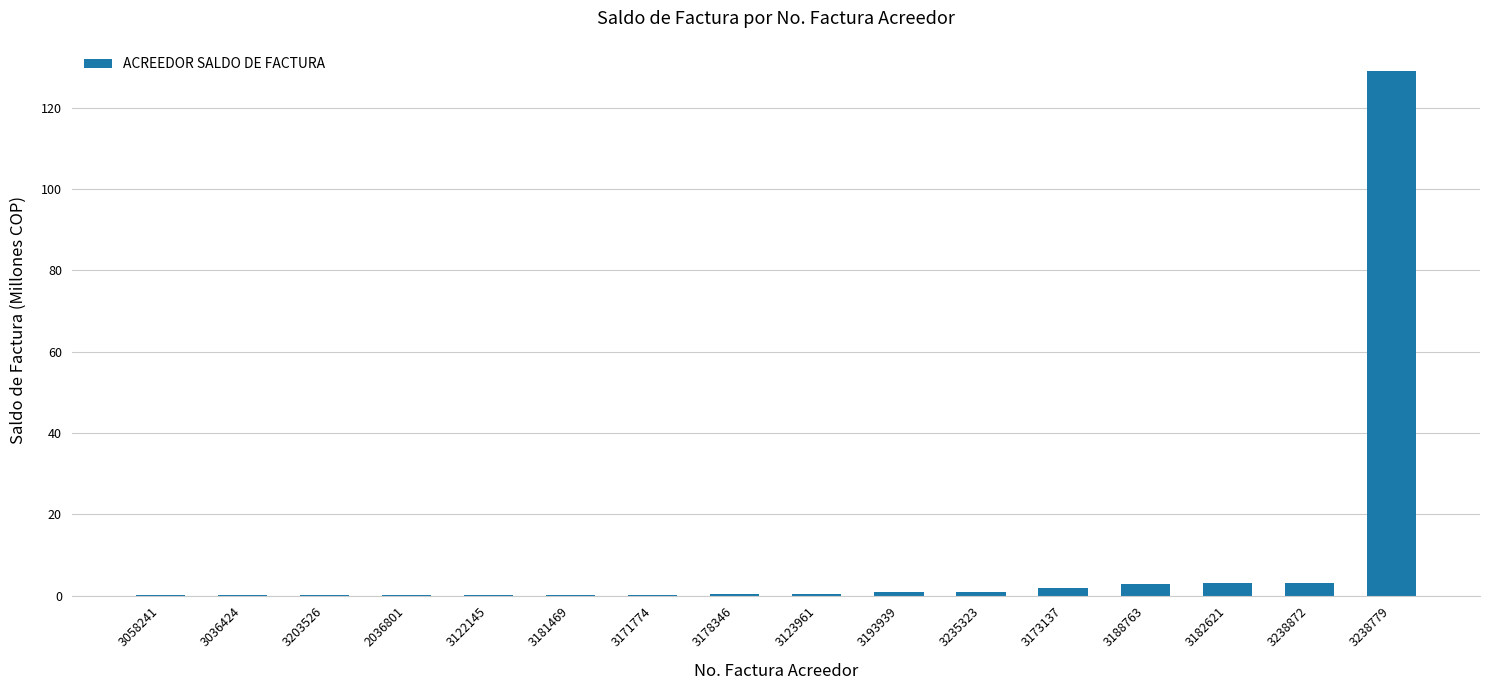

Which label corresponds to the largest value in the chart?

3238779